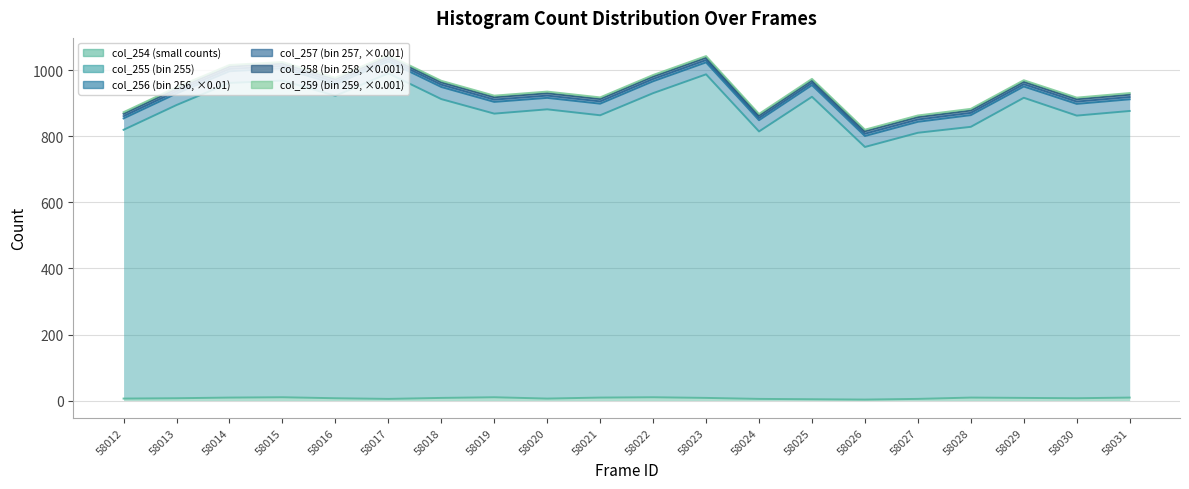

What is the sum of the col_257_line values at 58019 and 58027?

1762.5